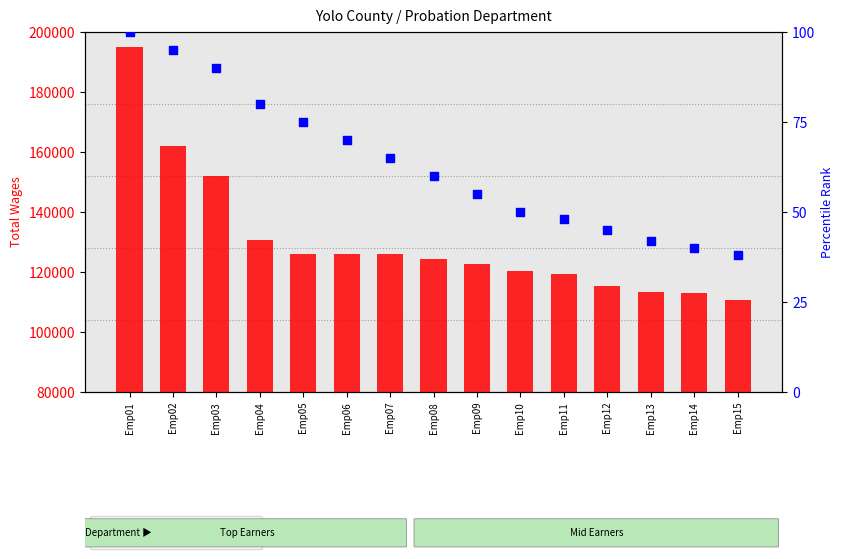

Which series has the widest spread of Y values?

Total Wages